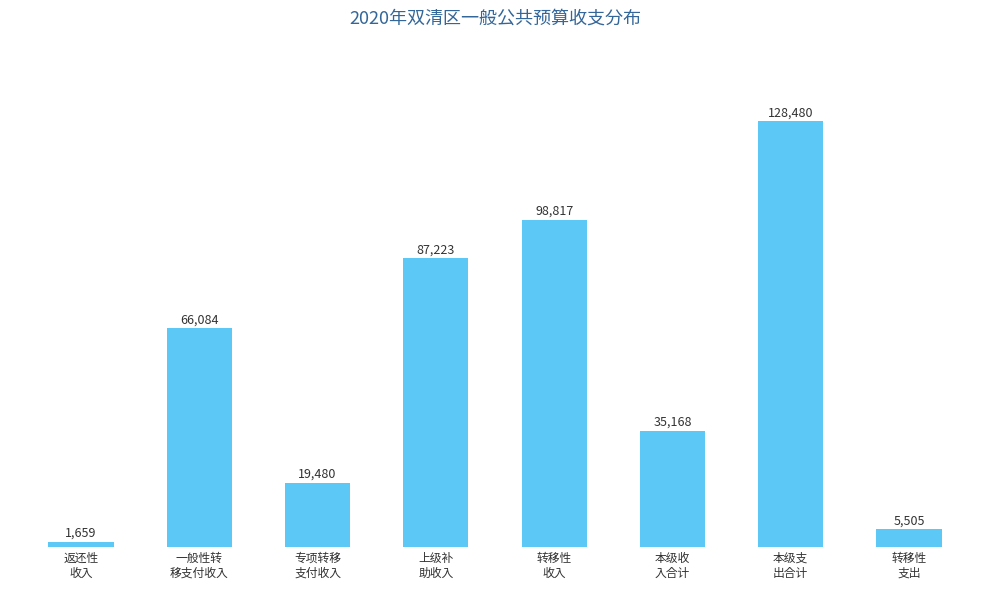

Reading left to right, extract all data points from this chart.

1659	66084	19480	87223	98817	35168	128480	5505